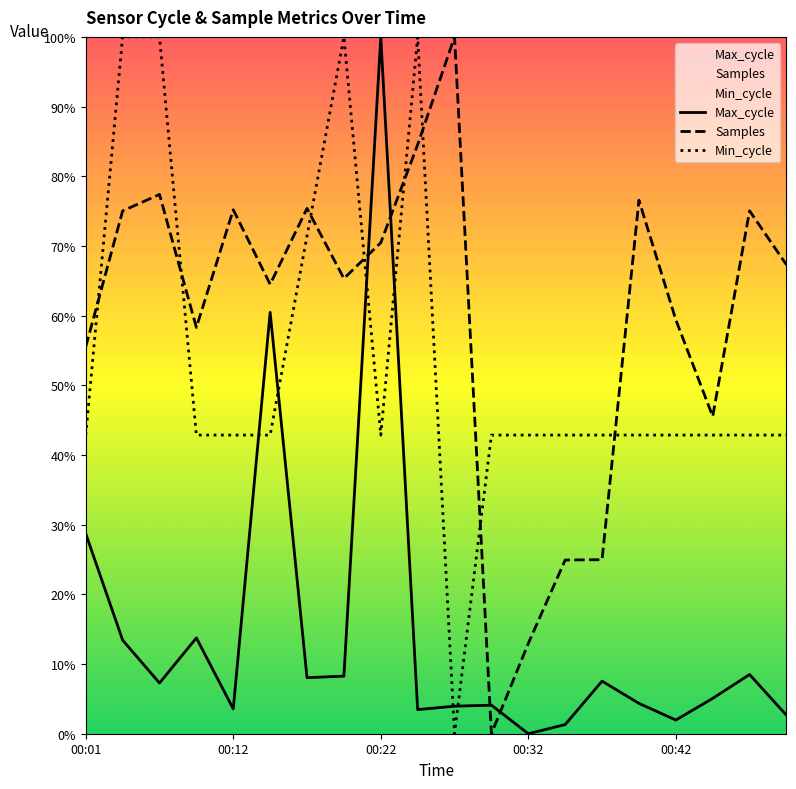

Which series has the largest total across all categories?

Samples